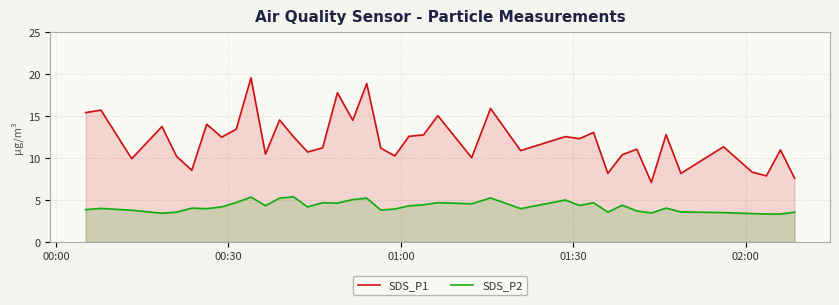

What is the minimum value shown in the chart?

3.3